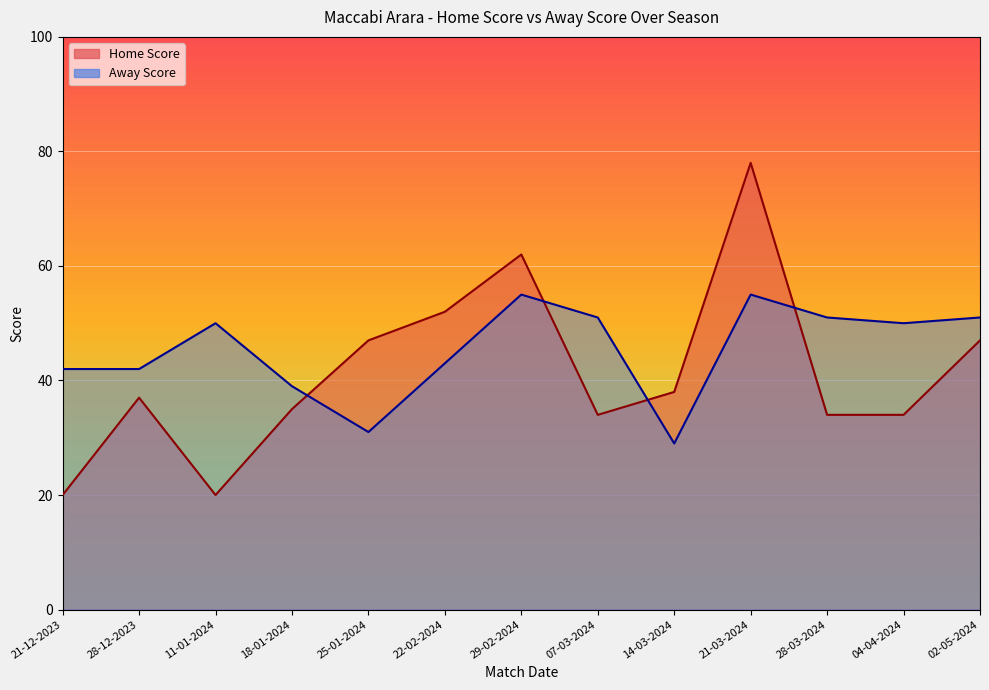

True or false: Home Score has more than 1 points higher than both neighbors.

True